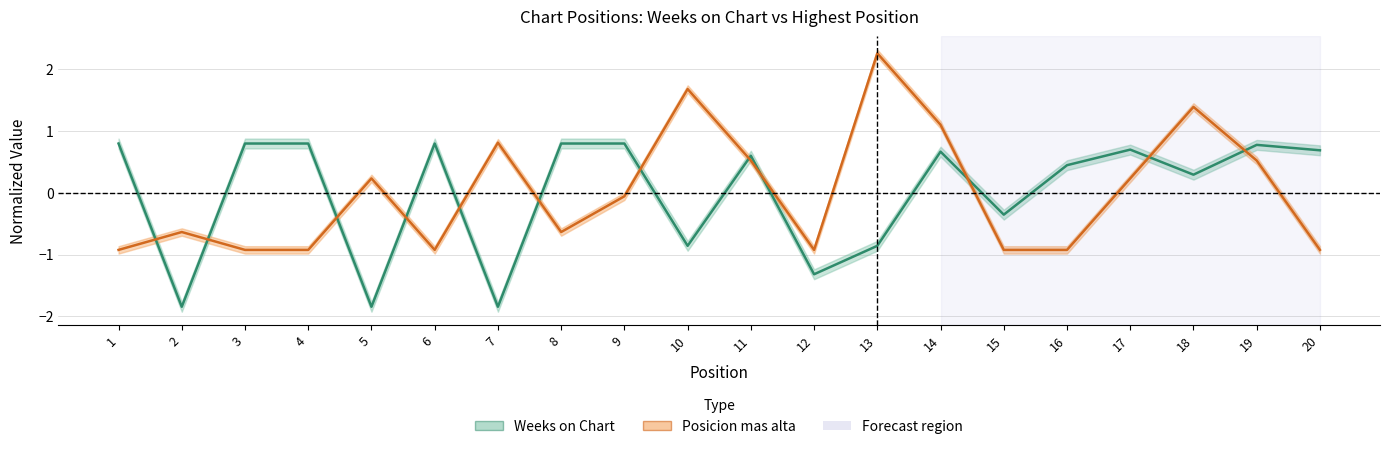

The value of Weeks on Chart at 13 is -0.6. True or false?

False